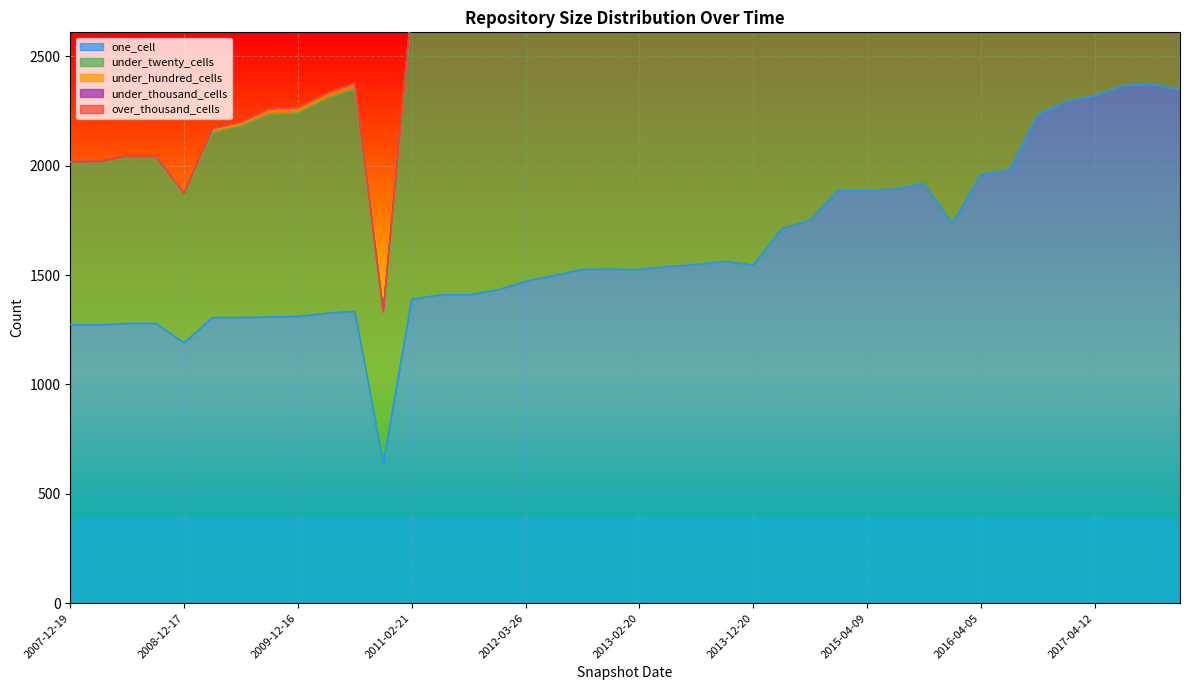

The value of one_cell at 2011-06-10 is 1409. True or false?

True